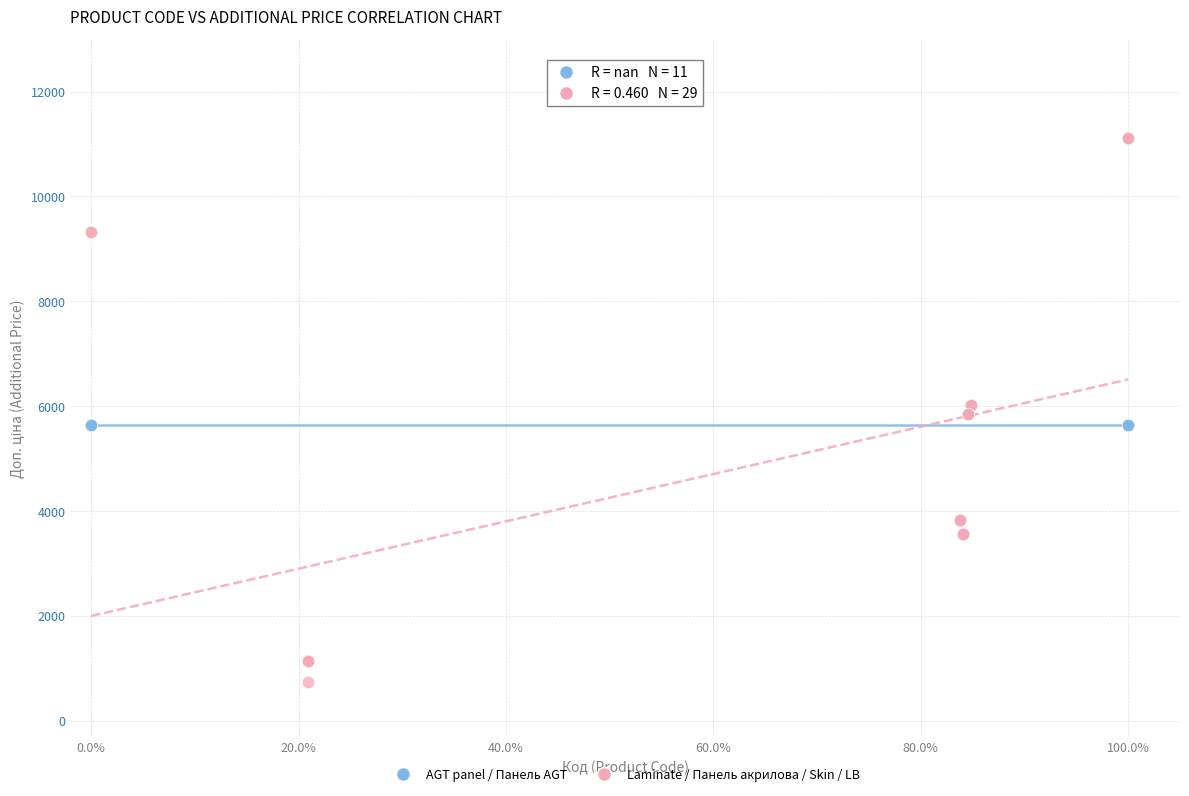

Which series reaches the minimum Y coordinate?

Laminate / Панель акрилова / Skin / LB